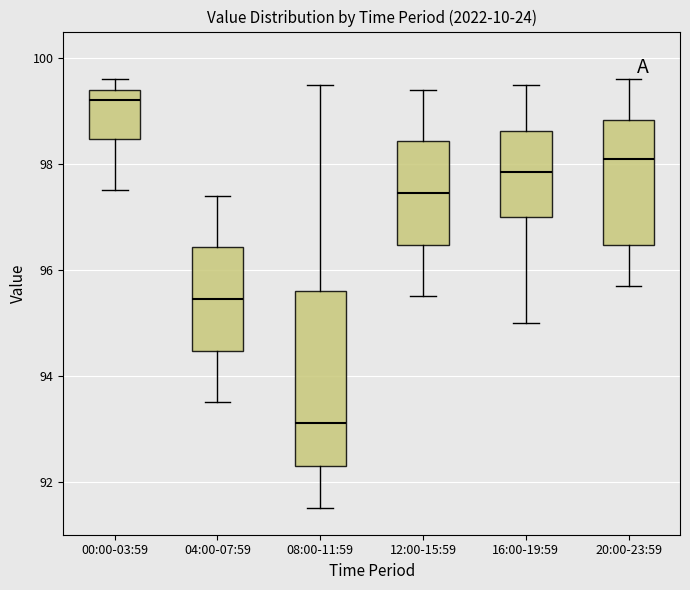

Reading left to right, transcribe this box plot: for each box, give where its median line is, the range the box spans, and where its two whiskers end, as read against the y-axis. The values are not printed on the chart, so give them approximately, as read against the axis.

00:00-03:59: median 99.2, box 98.4 to 99.4, whiskers 97.6 to 99.6
04:00-07:59: median 95.4, box 94.4 to 96.4, whiskers 93.6 to 97.4
08:00-11:59: median 93.2, box 92.4 to 95.6, whiskers 91.6 to 99.6
12:00-15:59: median 97.4, box 96.4 to 98.4, whiskers 95.6 to 99.4
16:00-19:59: median 97.8, box 97.0 to 98.6, whiskers 95.0 to 99.6
20:00-23:59: median 98.2, box 96.4 to 98.8, whiskers 95.8 to 99.6